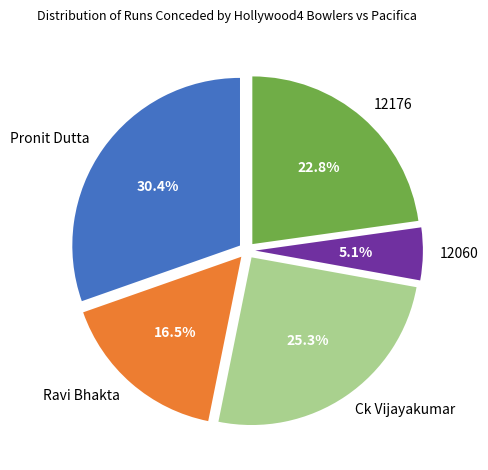

Does any single category account for the majority?

No